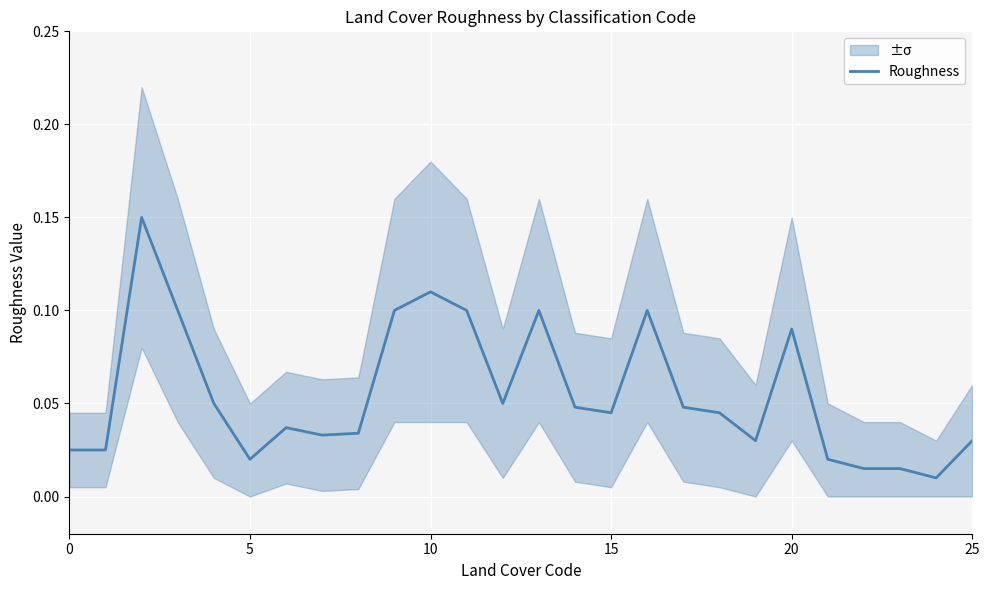

The value at 9 is 0.1. True or false?

True